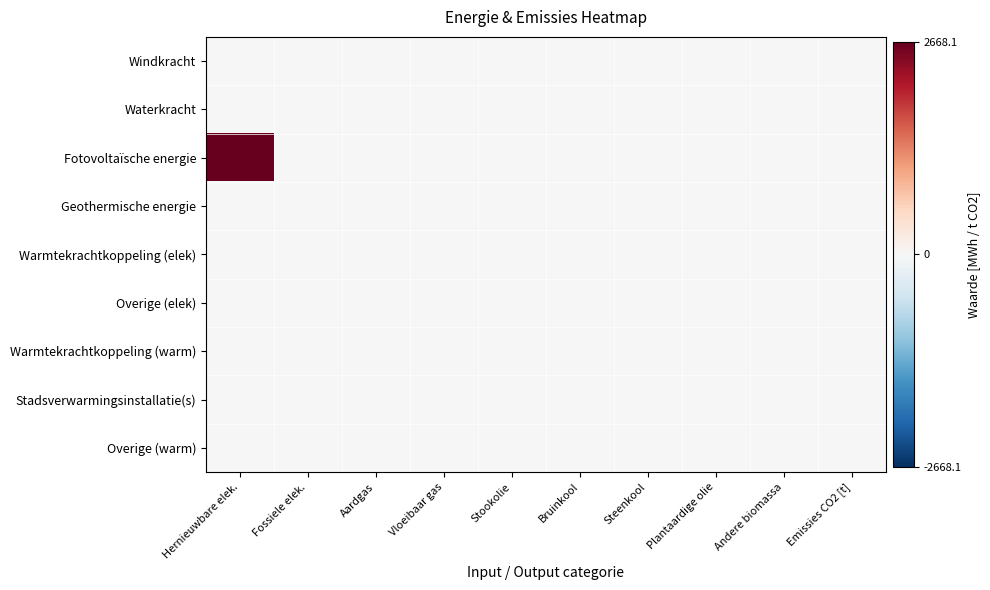

Count the number of categories in the chart.

10